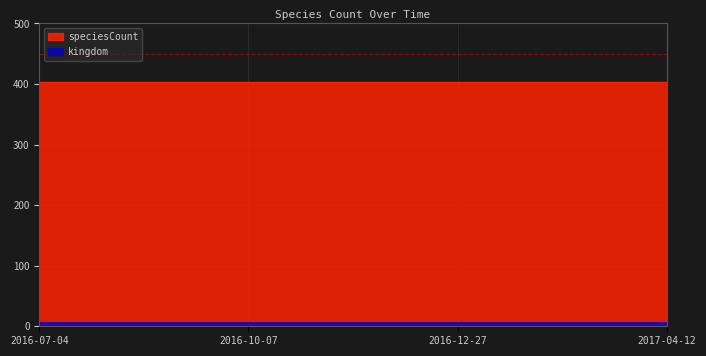

What is the sum of all speciesCount values?

1616